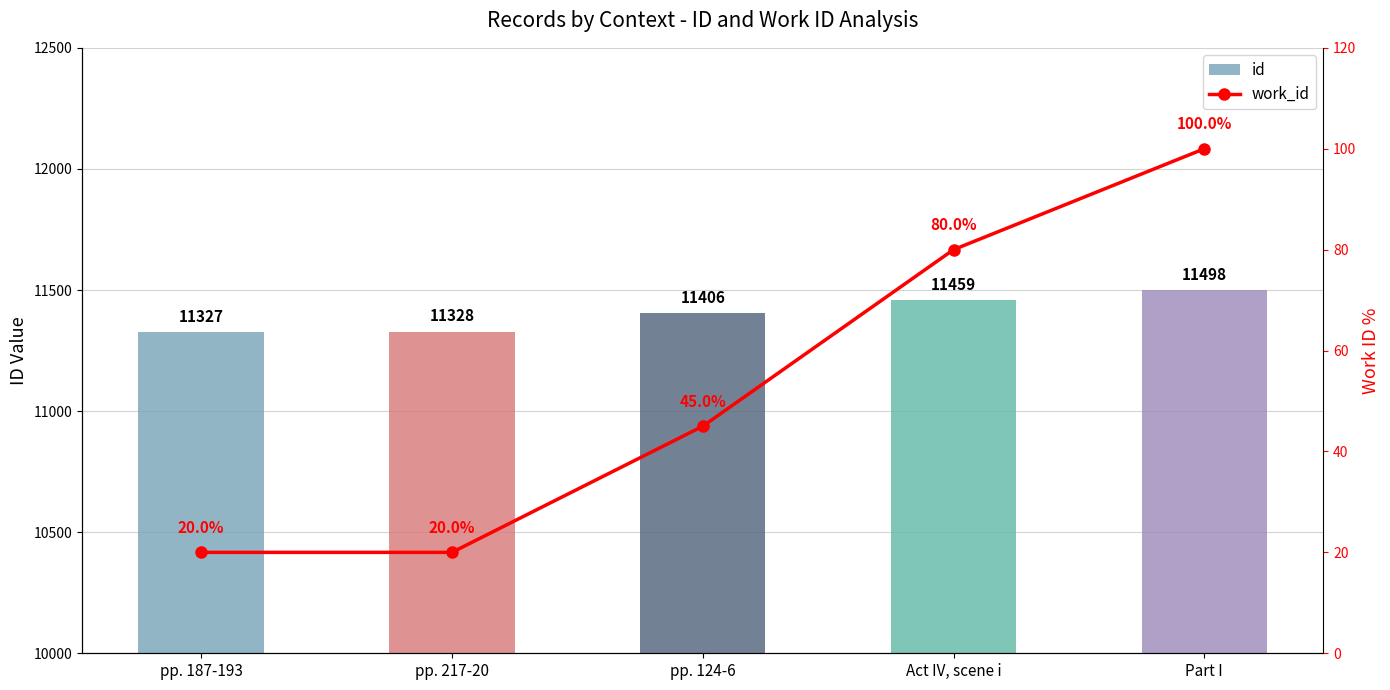

Read the id value at Act IV, scene i, to the nearest 50.

11450